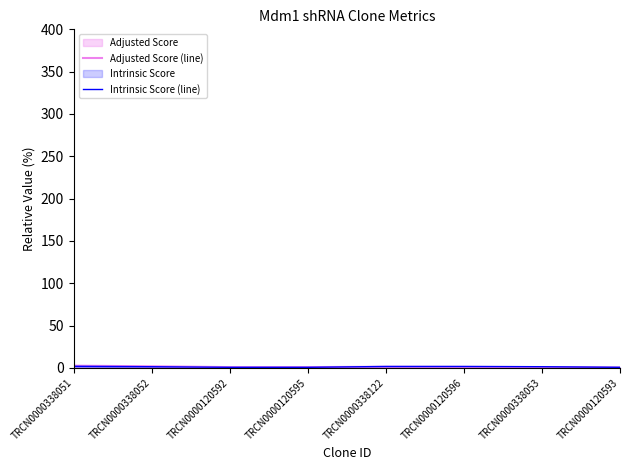

What are all the series names shown in the legend?

Adjusted Score (line), Intrinsic Score (line)